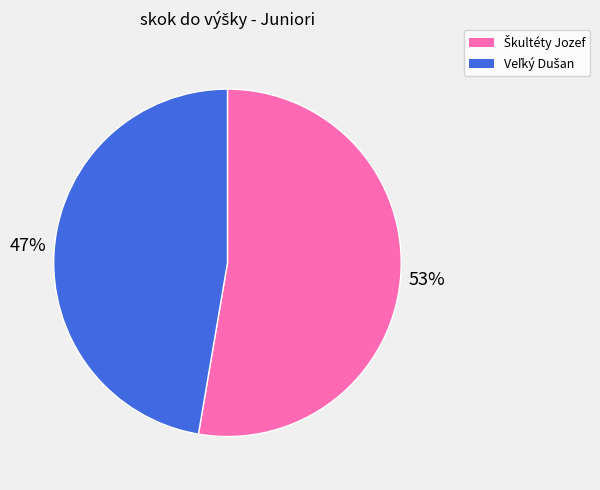

To the nearest percent, what is the average slice percentage?

50%